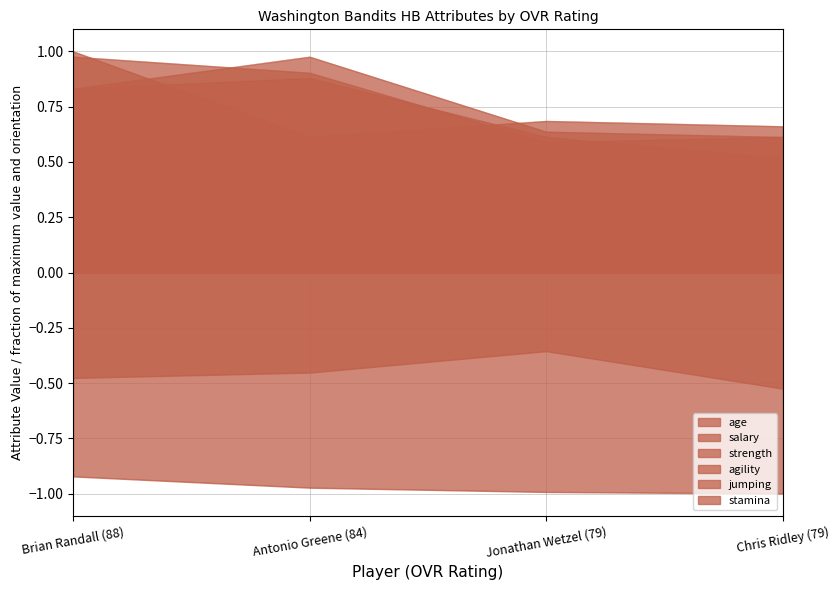

True or false: salary has more than 0 points higher than both neighbors.

False